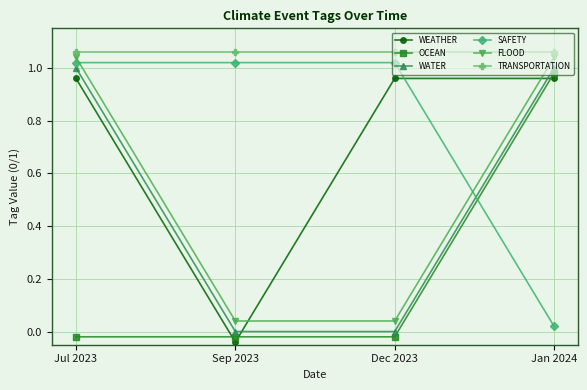

What position from the left is Jul 2023?

1